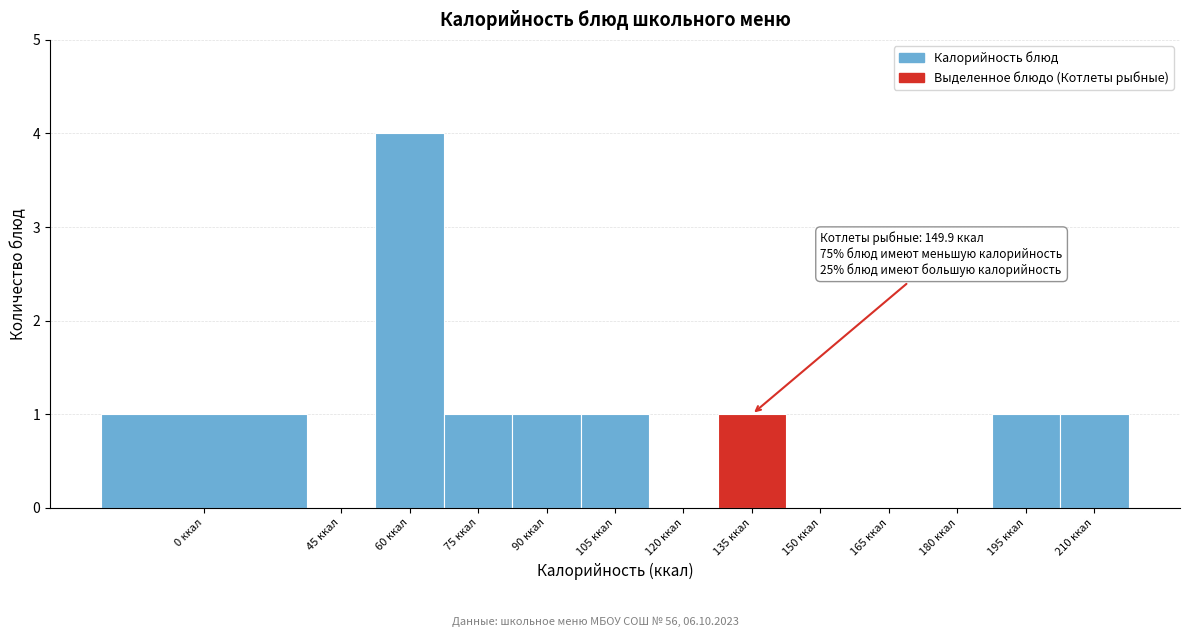

Reading left to right, what are all the values shown in this chart?

0 ккал=1	45 ккал=0	60 ккал=4	75 ккал=1	90 ккал=1	105 ккал=1	120 ккал=0	135 ккал=1	150 ккал=0	165 ккал=0	180 ккал=0	195 ккал=1	210 ккал=1